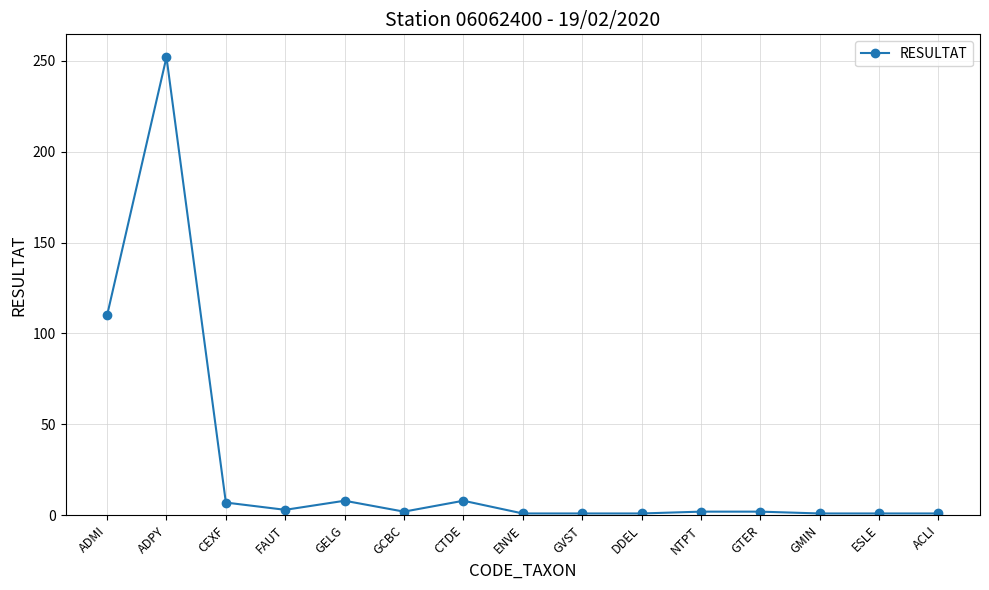

The value at ADPY is 252. True or false?

True